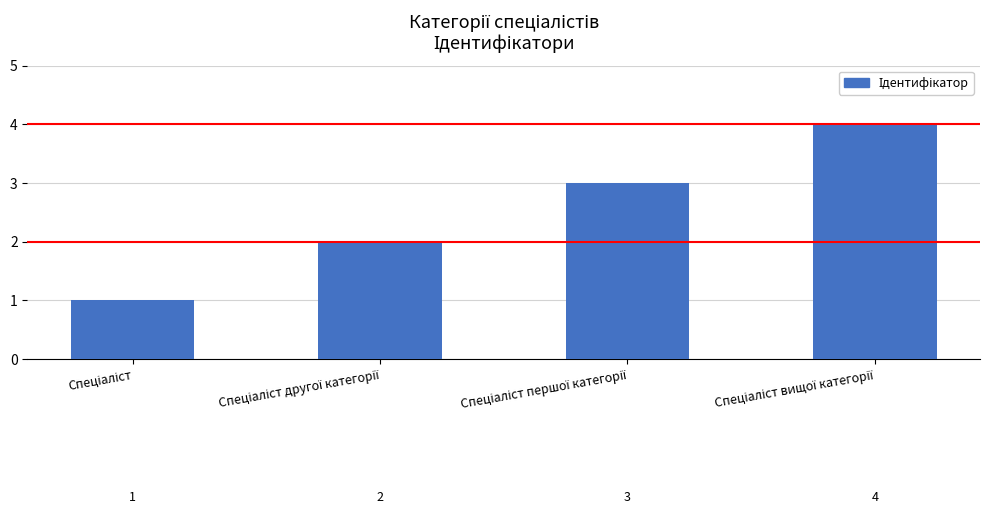

How many values are between 2 and 4?

3